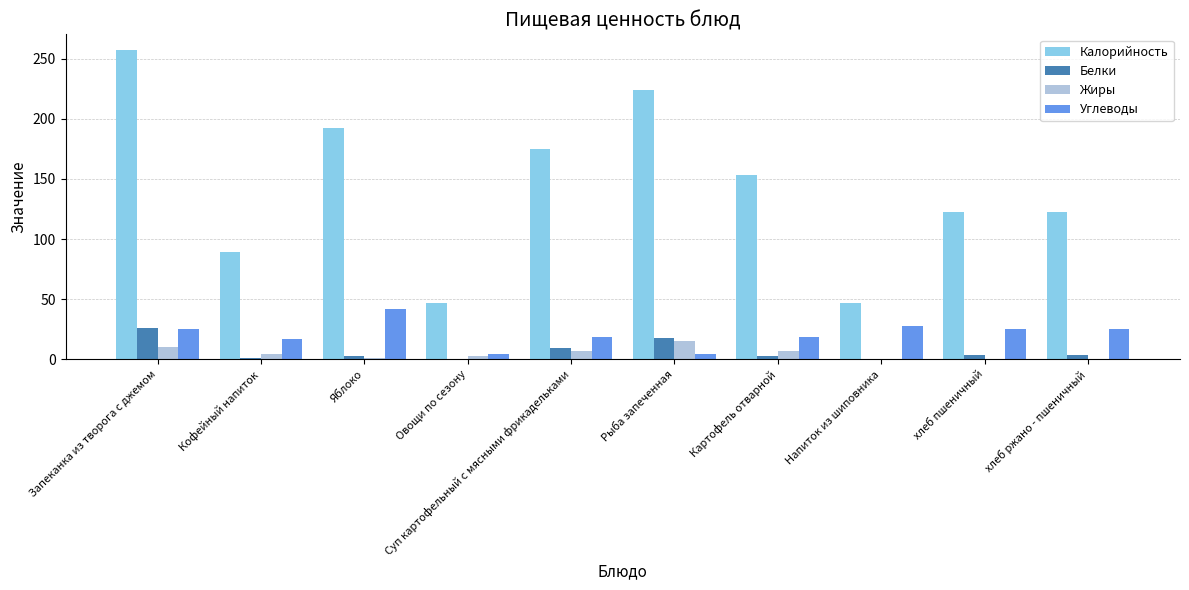

What is the maximum value for Калорийность?

257.4